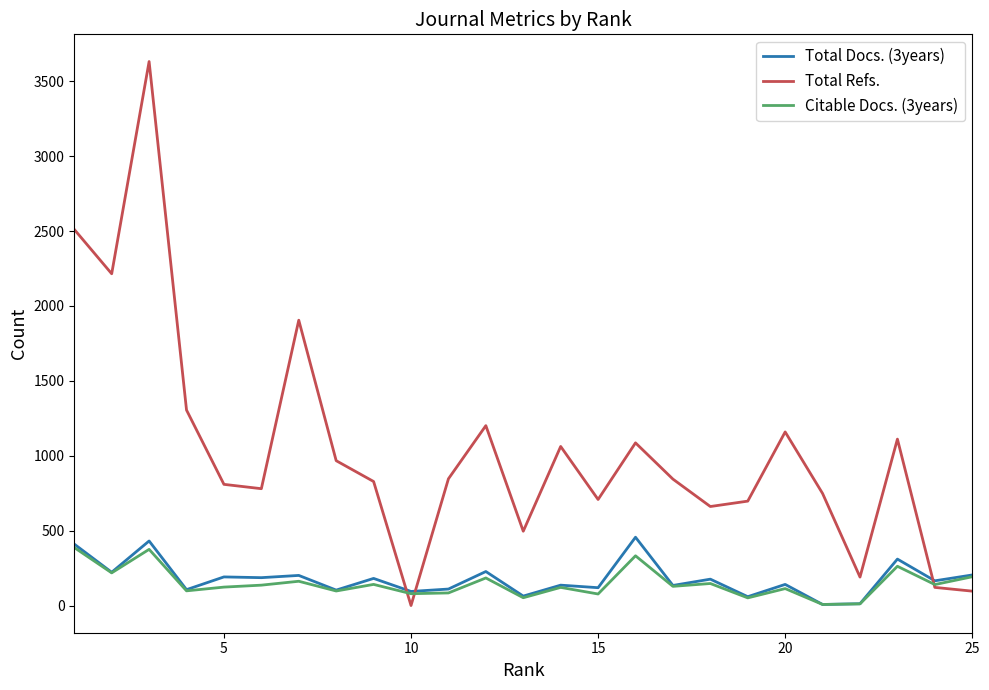

True or false: Total Refs. and Total Docs. (3years) cross at least once.

True